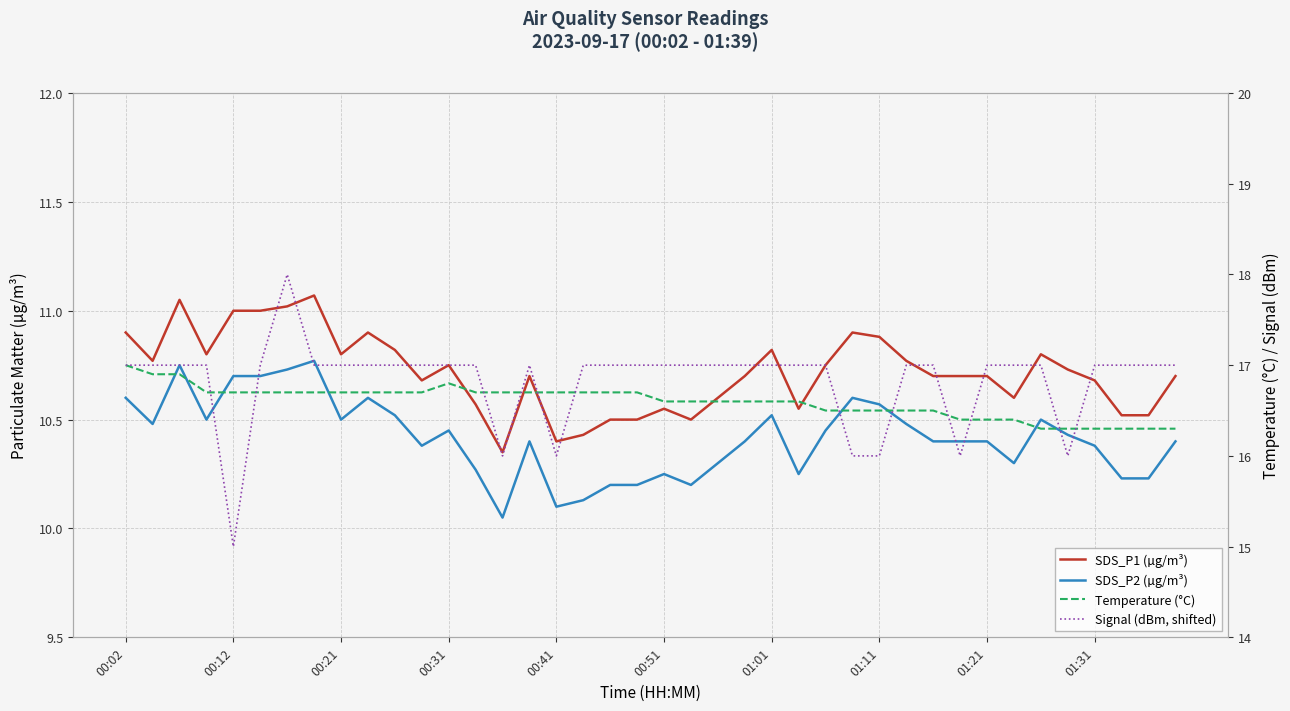

What is the total value across all series at 01:31?

54.4